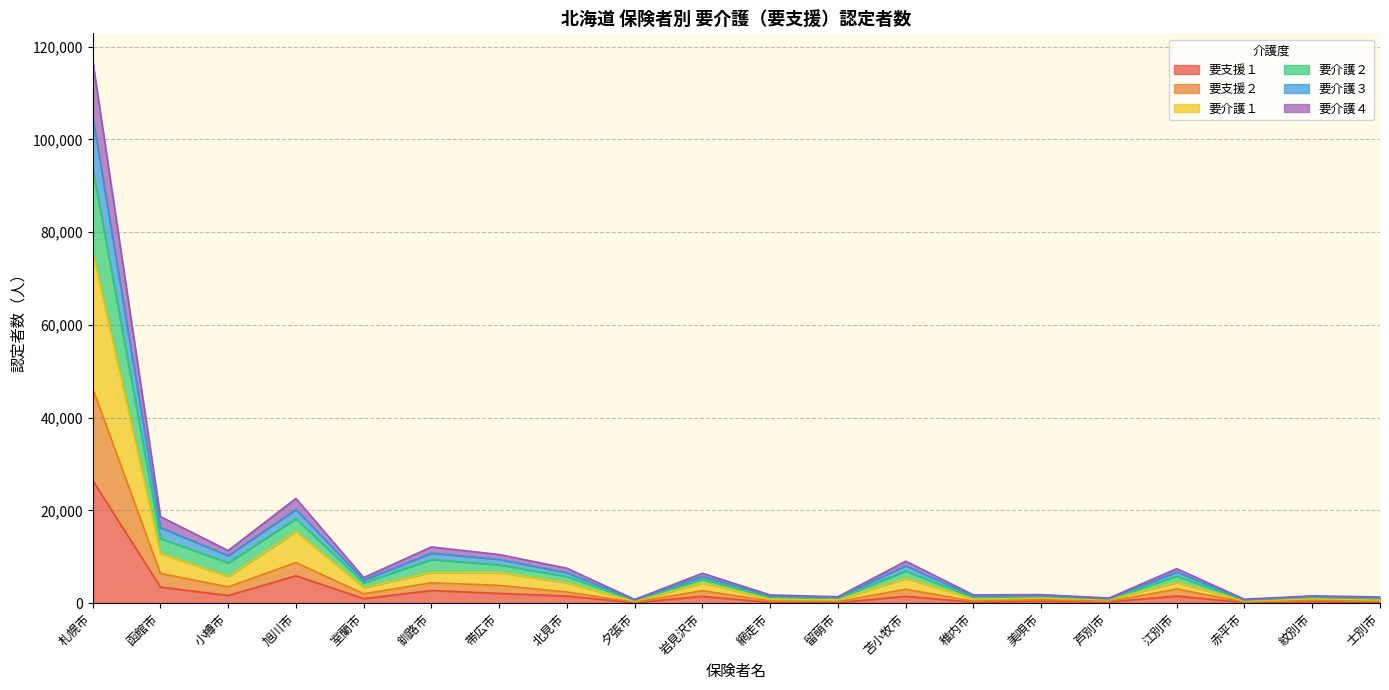

What is the smallest value displayed?

102